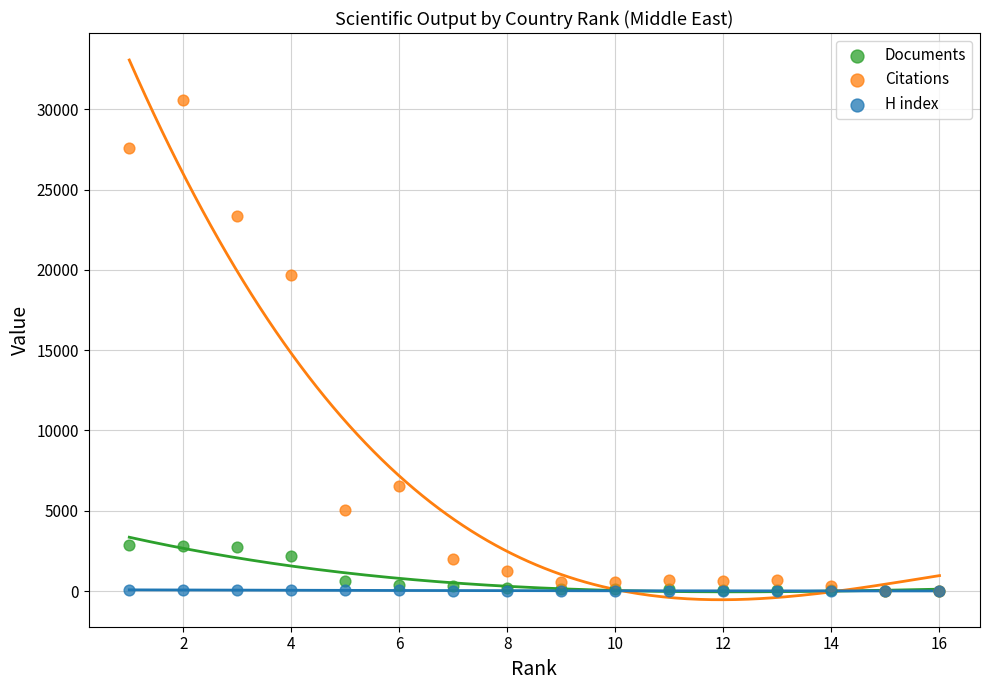

What are all the series names shown in the legend?

Documents, Citations, H index